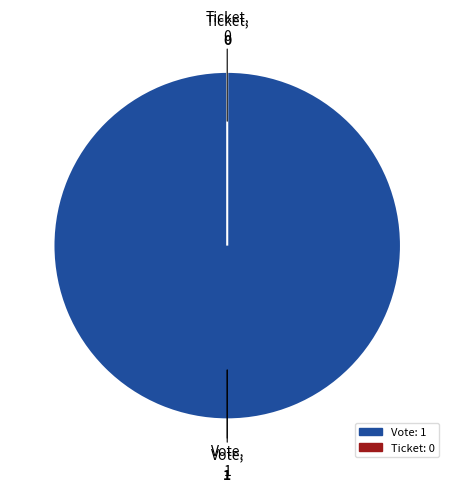

Which category accounts for the majority?

Vote